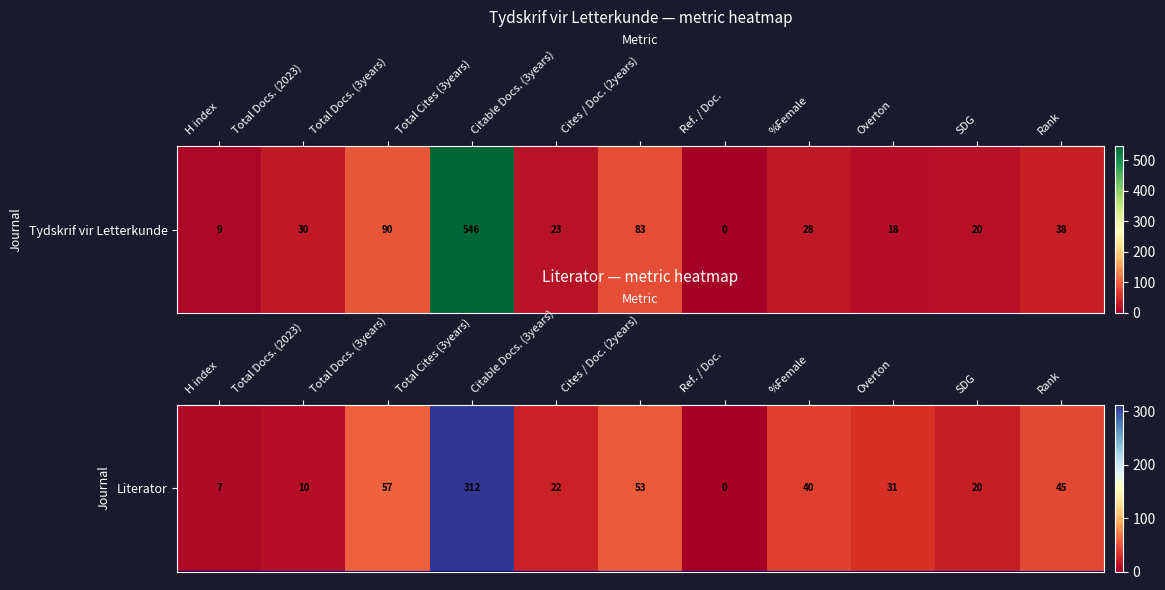

What is the approximate value at Total Cites (3years)?

312